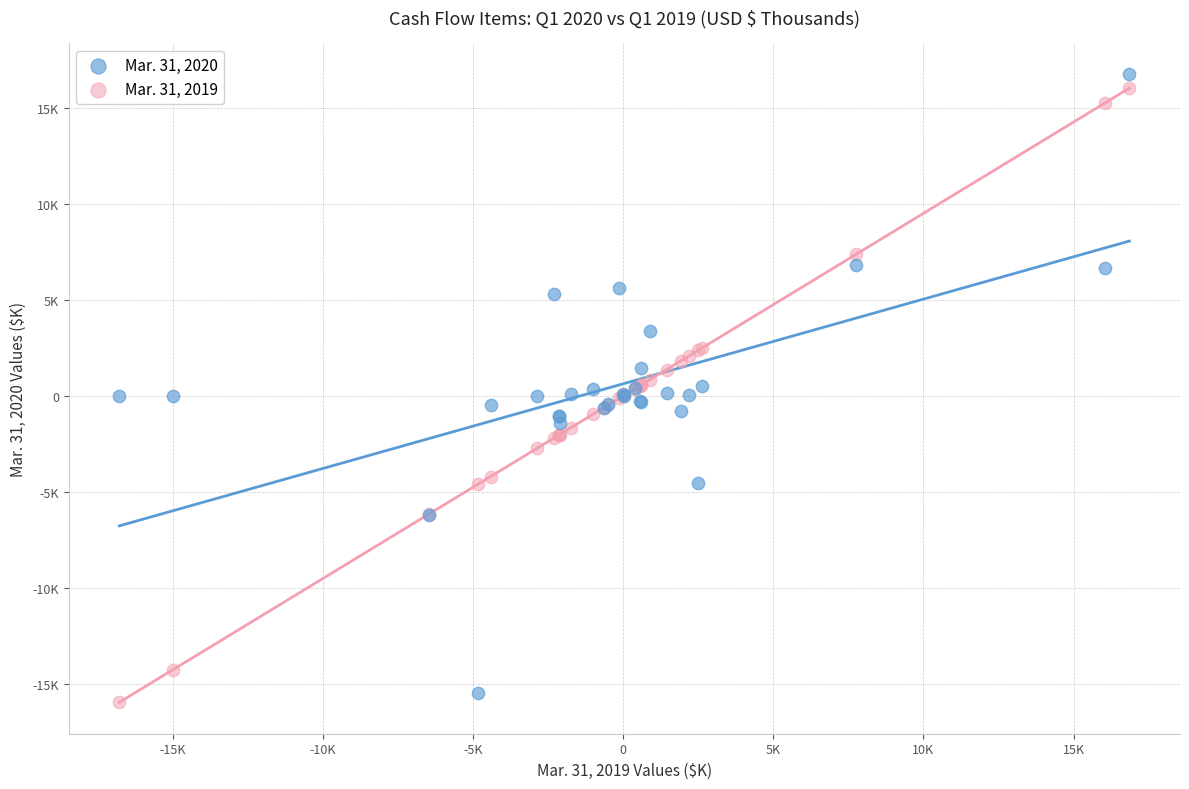

What are all the series names shown in the legend?

Mar. 31, 2020, Mar. 31, 2019